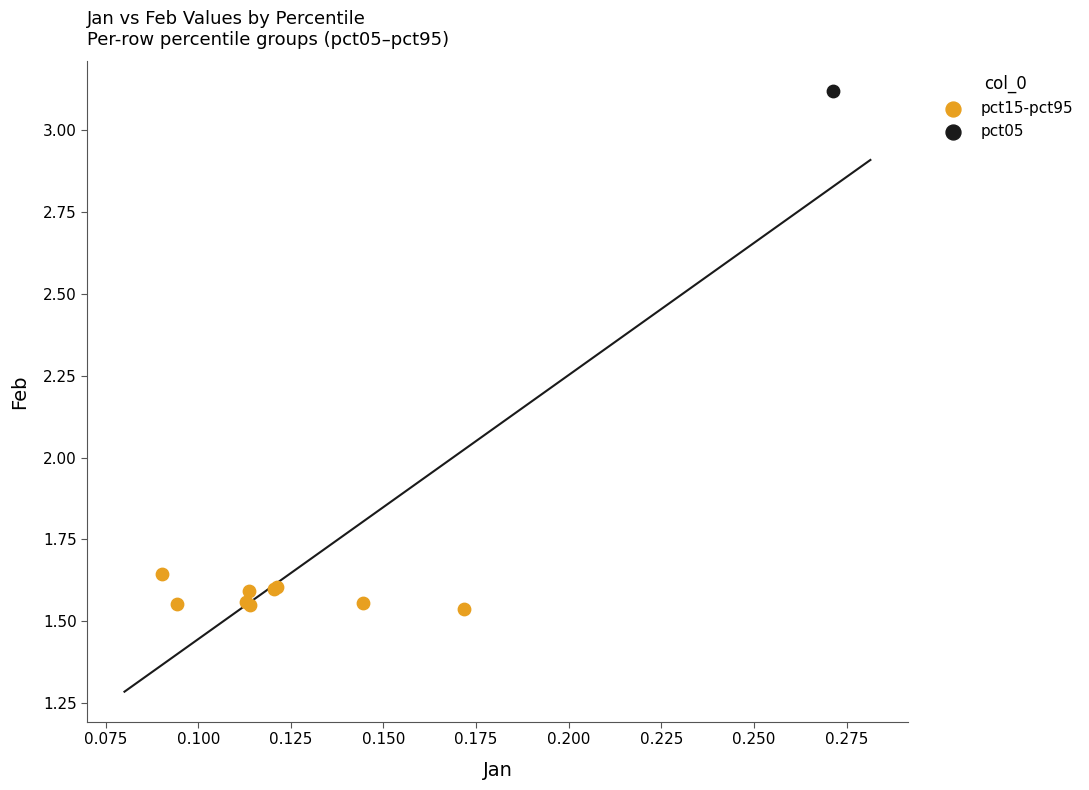

What are all the series names shown in the legend?

pct15-pct95, pct05